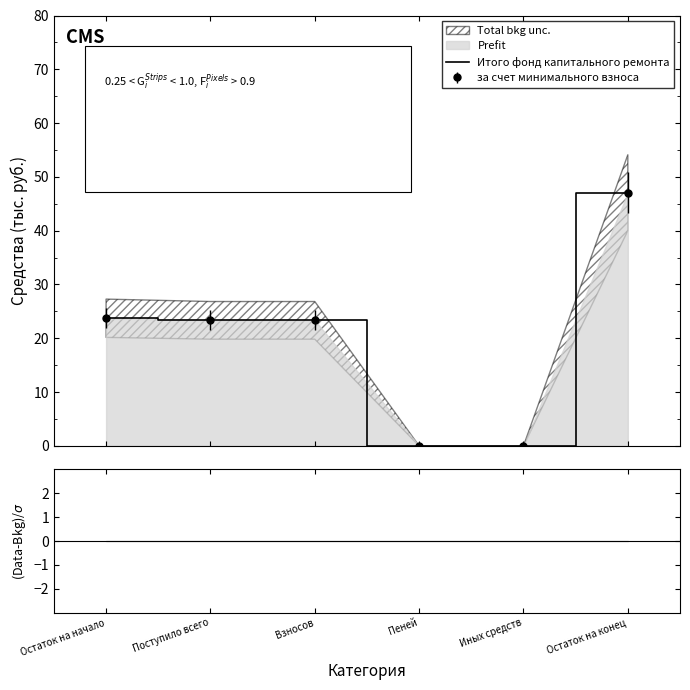

How many data points does each series have?

6